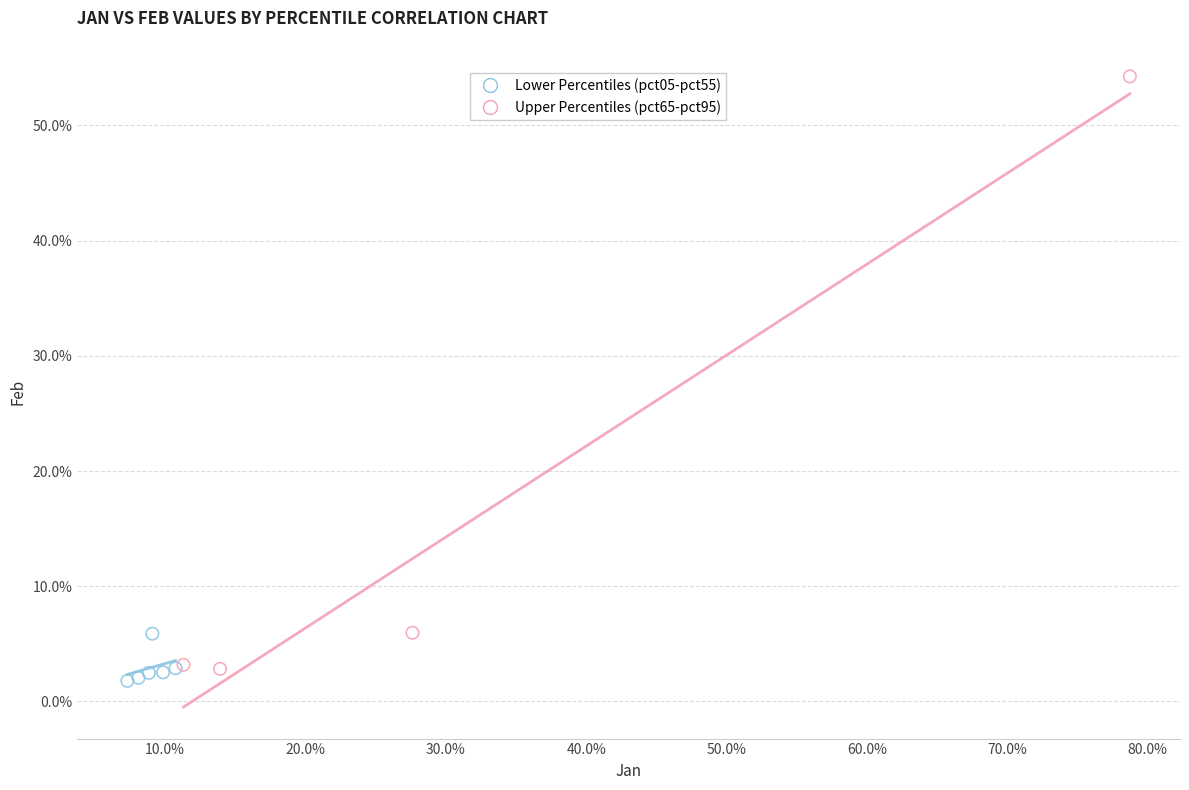

Which series contains the highest Y value?

Upper Percentiles (pct65-pct95)